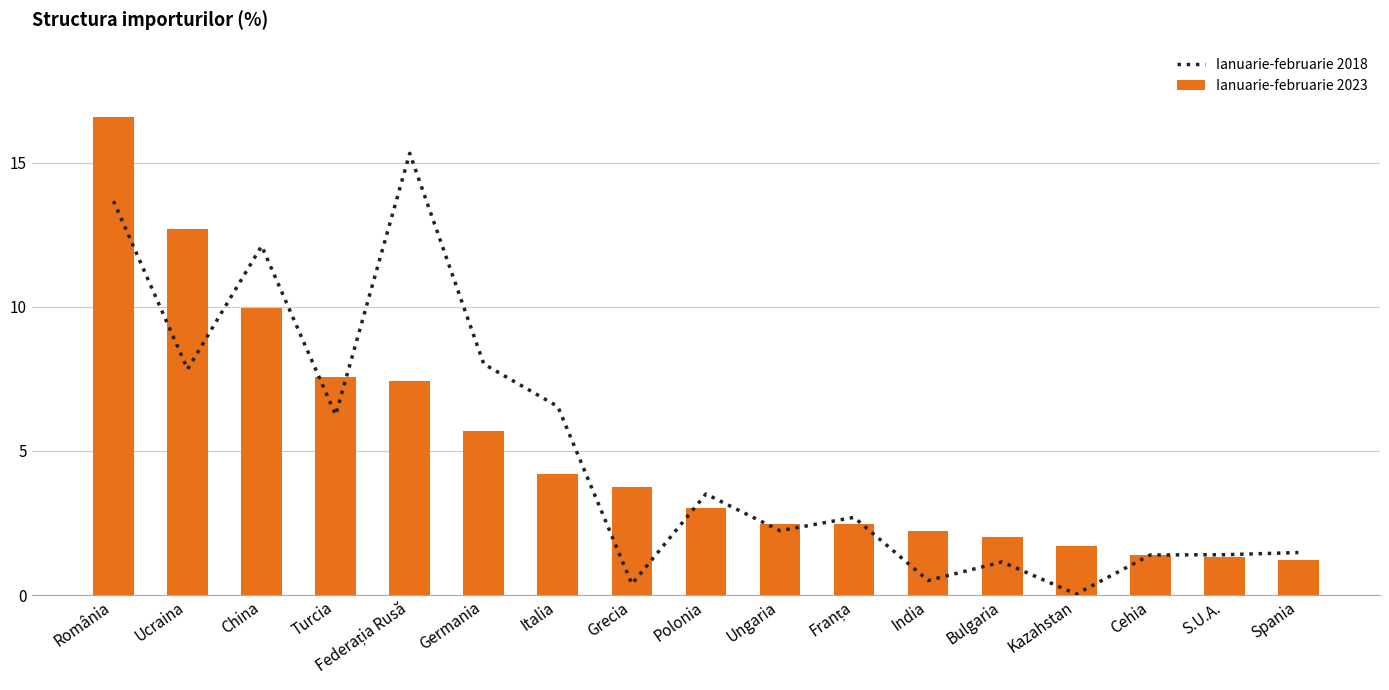

What is the sum of the Ianuarie-februarie 2018 values at Grecia and România?

14.1